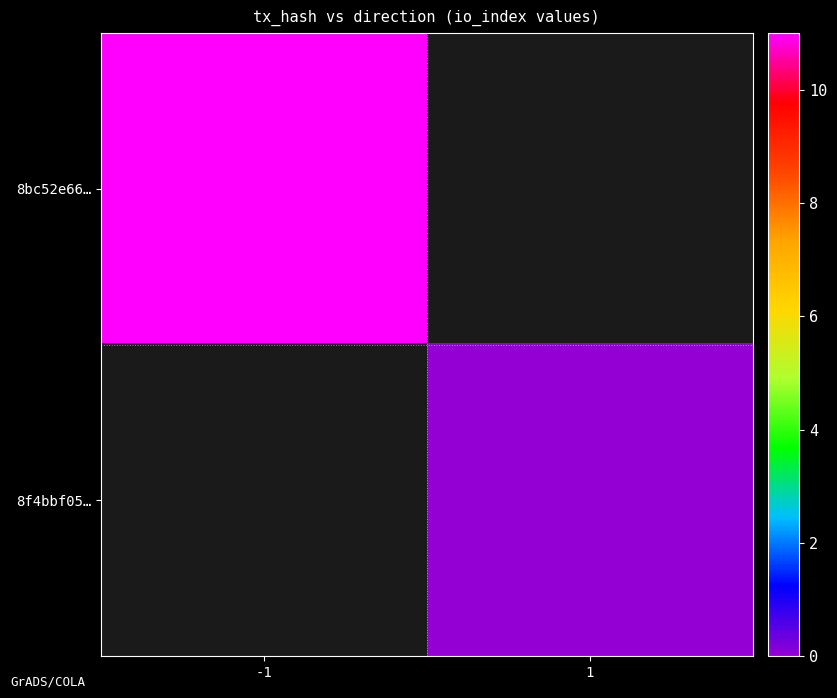

What is the lowest value of the 8bc52e66… series?

11.0